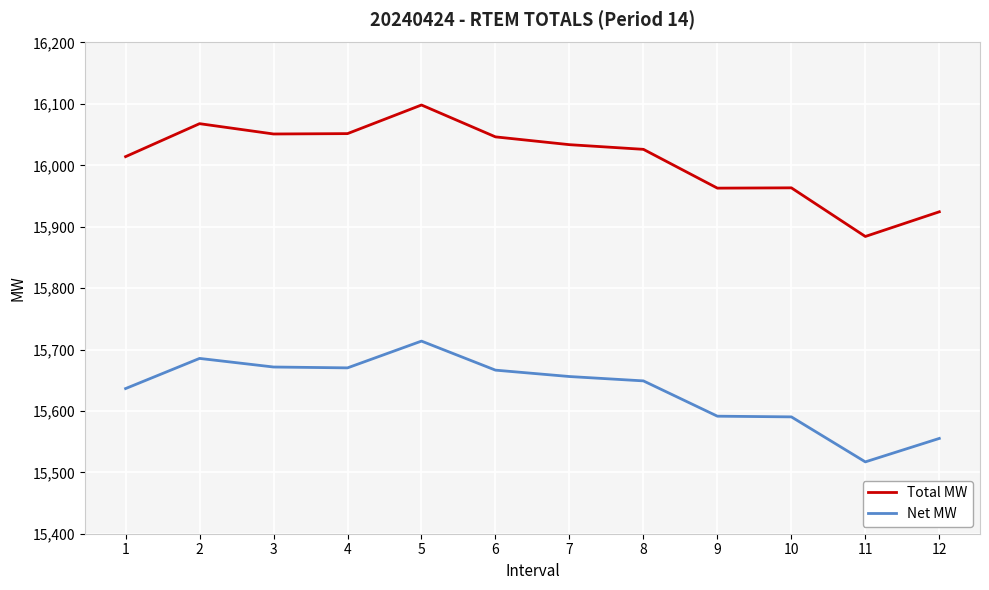

True or false: Total MW and Net MW cross at least once.

False